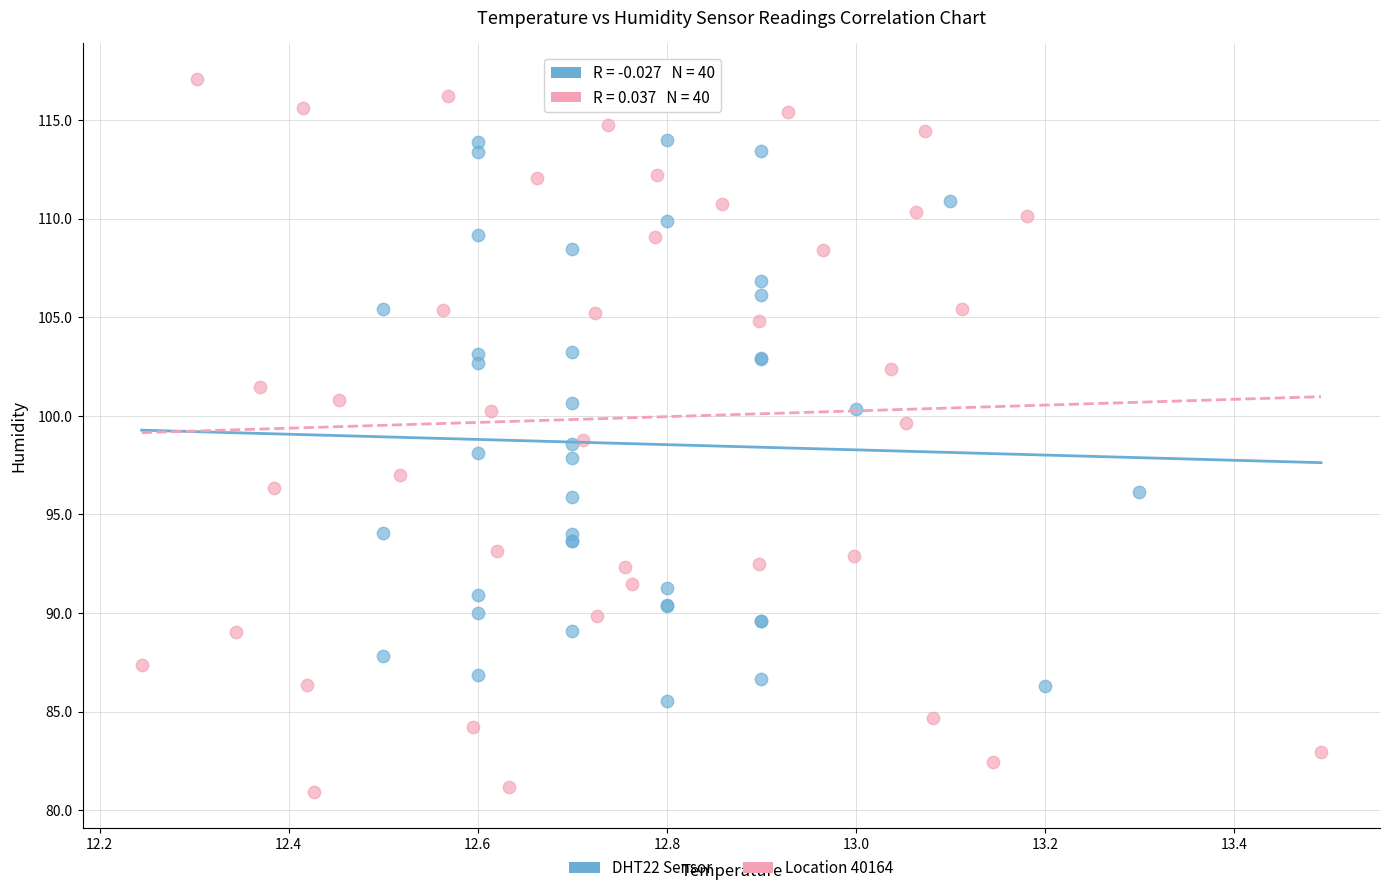

Which series reaches the maximum Y coordinate?

Location 40164